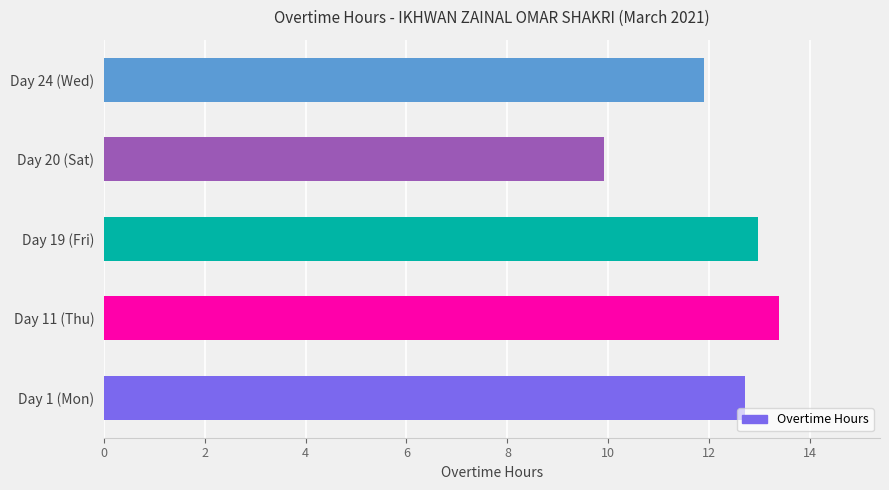

Which category has the highest value across all series?

Day 11 (Thu)